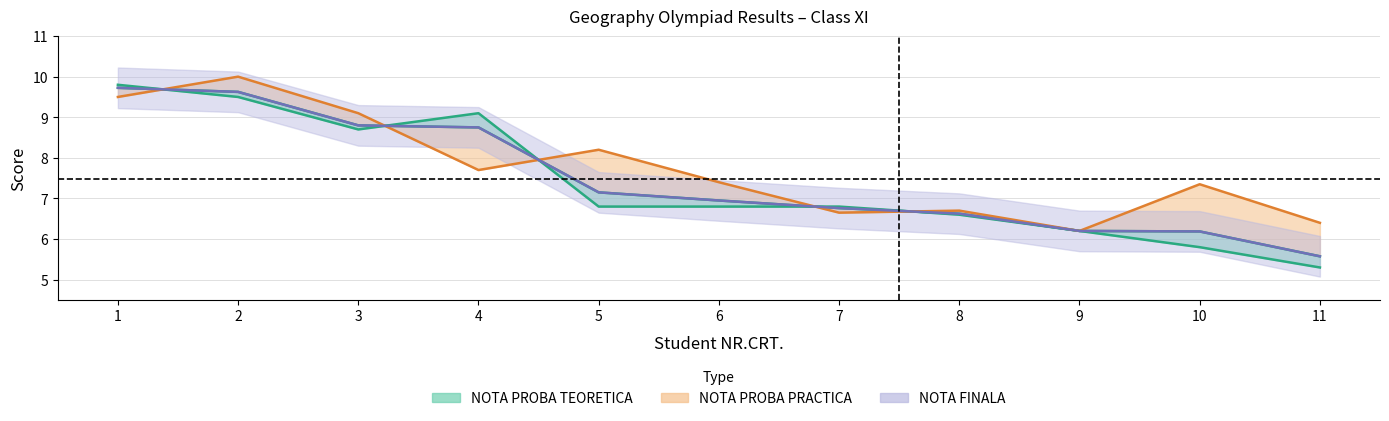

True or false: NOTA PROBA TEORETICA has more than 2 interior local peaks.

False